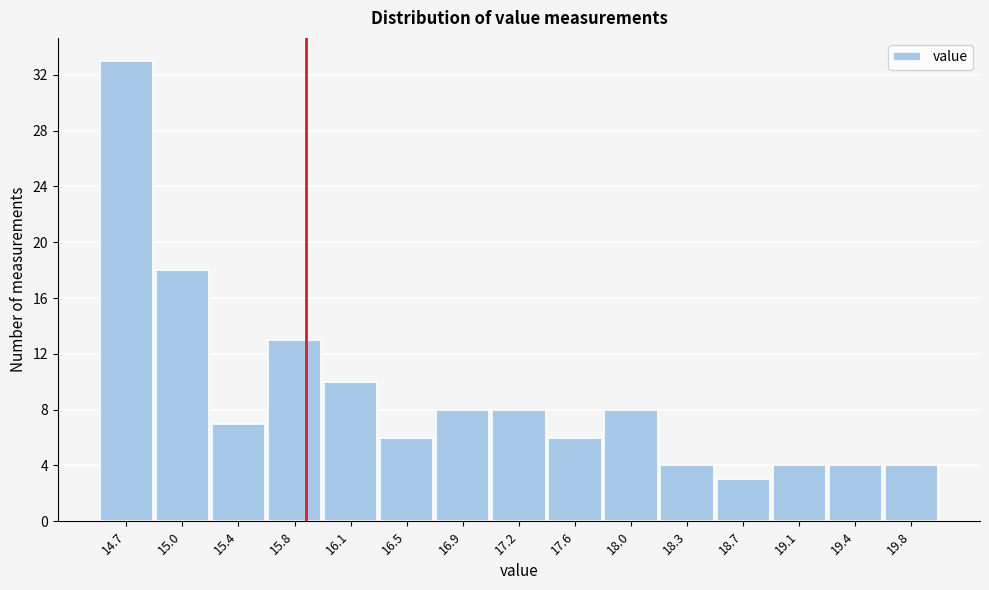

Reading left to right, transcribe this chart: for each bar, give the range it covers on the x-axis and its height. Neither the bar edges nor the heights are printed on the chart, so give them approximately, as read against the axes.

14.50 to 14.85: 33
14.85 to 15.25: 18
15.25 to 15.60: 7
15.60 to 15.95: 13
15.95 to 16.35: 10
16.35 to 16.70: 6
16.70 to 17.05: 8
17.05 to 17.45: 8
17.45 to 17.80: 6
17.80 to 18.15: 8
18.15 to 18.55: 4
18.55 to 18.90: 3
18.90 to 19.25: 4
19.25 to 19.65: 4
19.65 to 20.00: 4